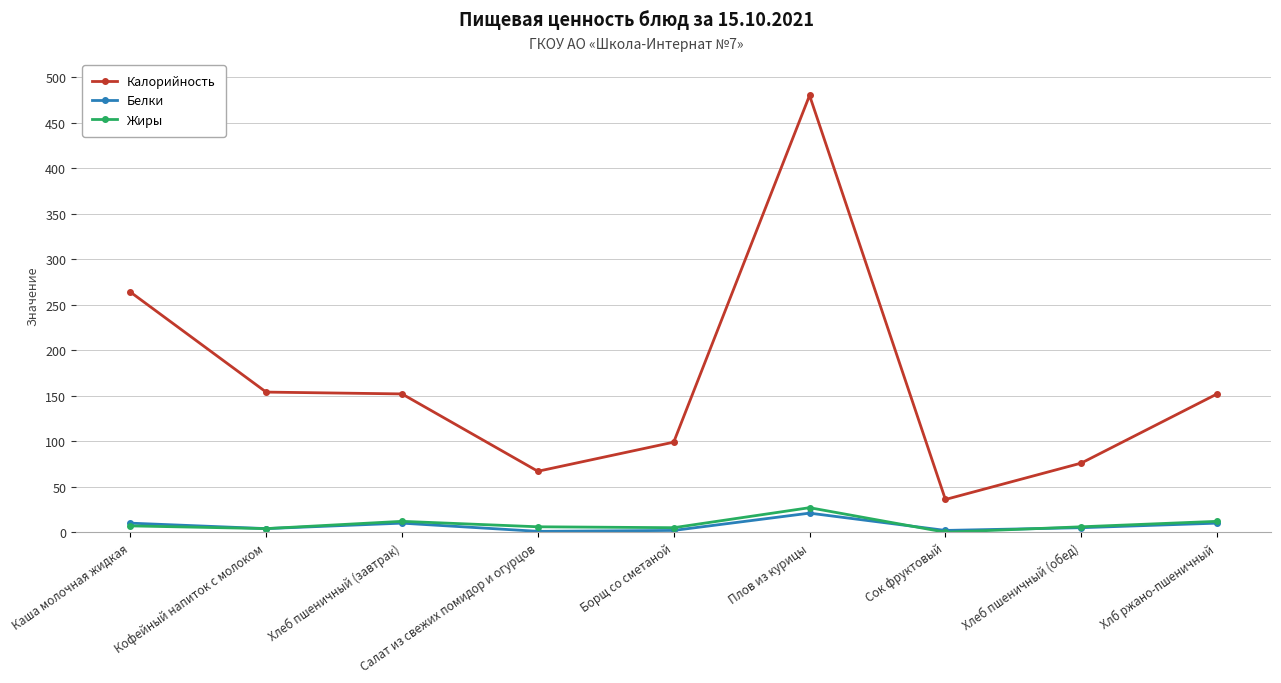

Which series changed the most between Каша молочная жидкая and Хлеб пшеничный (обед)?

Калорийность